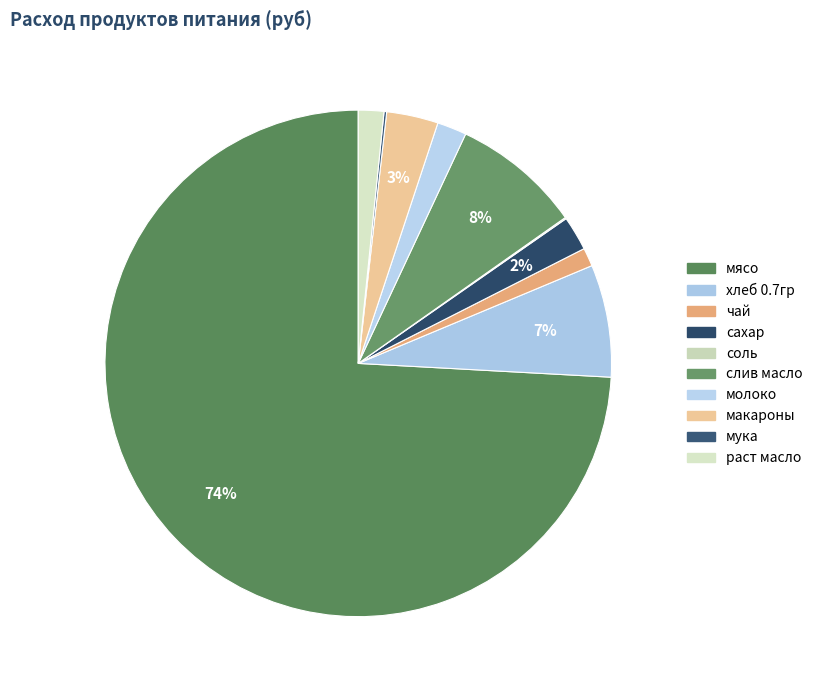

What percentage is the мясо slice, to the nearest percent?

74%